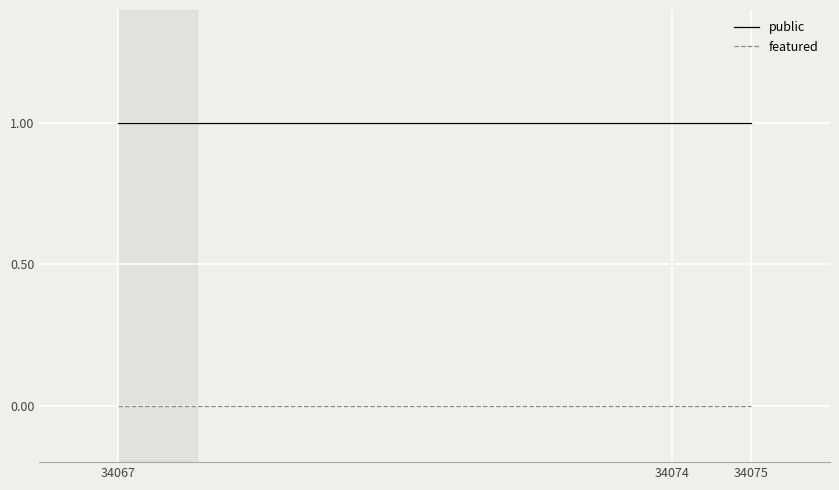

What is the lowest value of the public series?

1